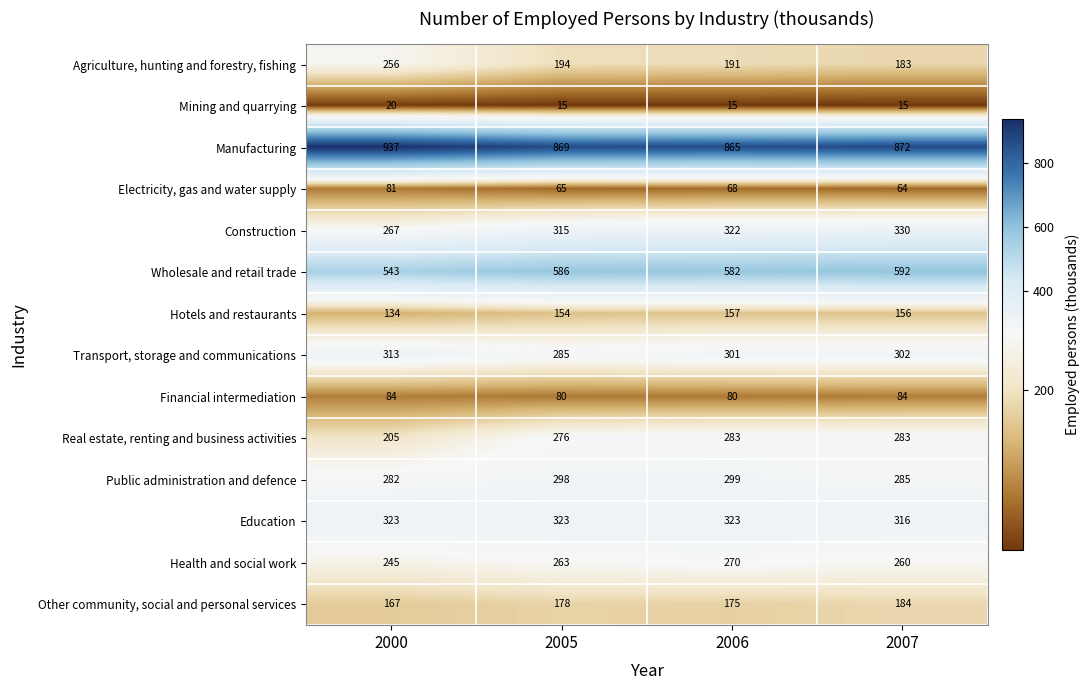

Rank the series at 2000 from highest to lowest value.

Manufacturing, Wholesale and retail trade, Education, Transport, storage and communications, Public administration and defence, Construction, Agriculture, hunting and forestry, fishing, Health and social work, Real estate, renting and business activities, Other community, social and personal services, Hotels and restaurants, Financial intermediation, Electricity, gas and water supply, Mining and quarrying